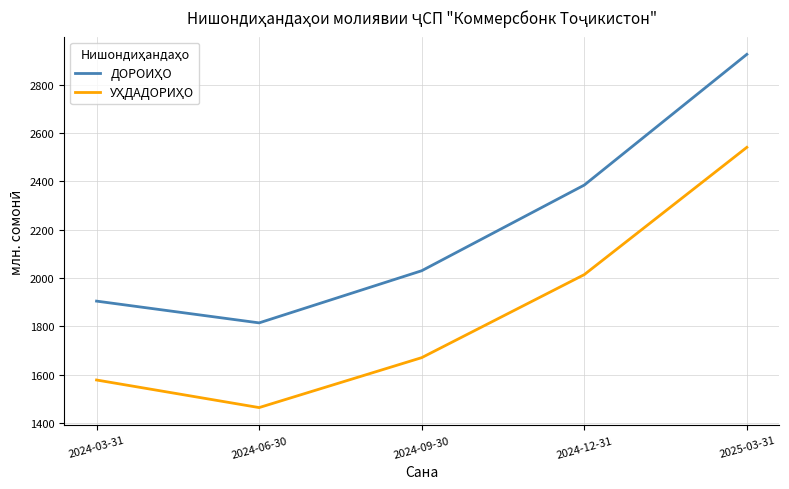

What is the smallest value displayed?

1464.0